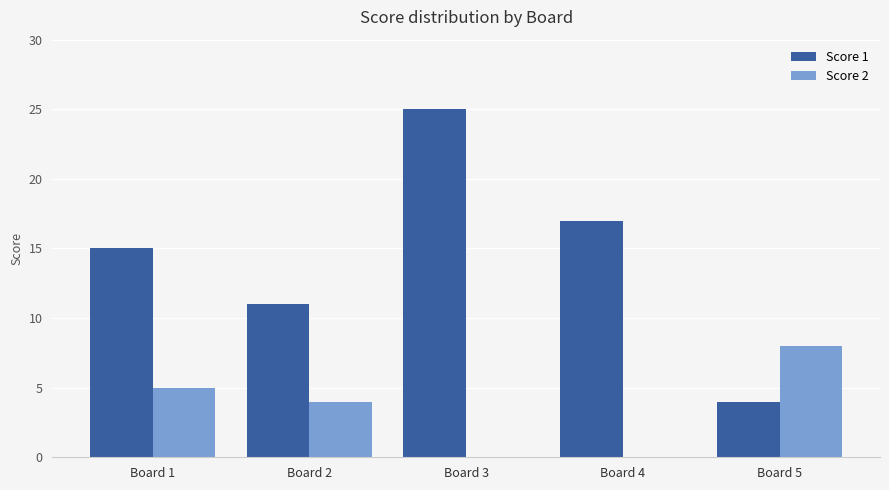

How many distinct data groups are displayed?

2